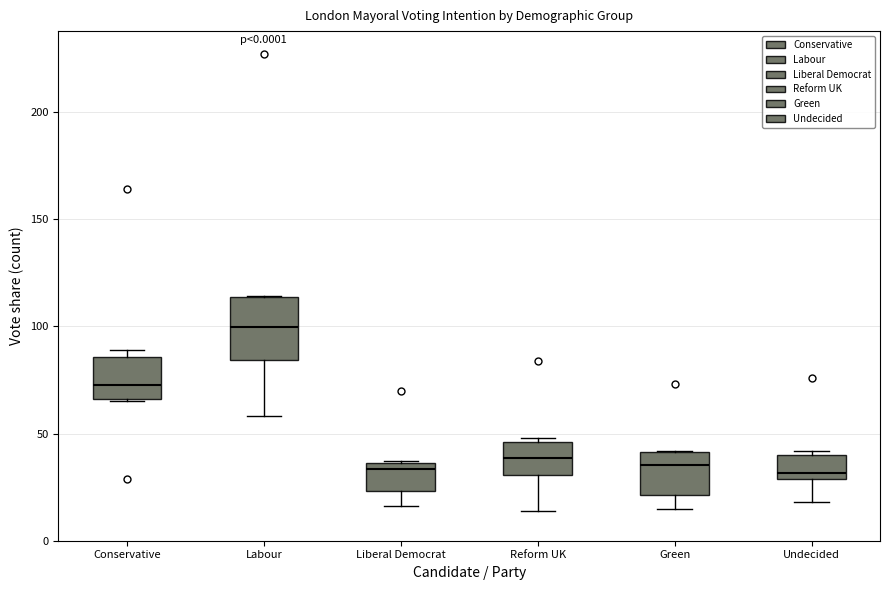

Comparing the boxes themselves (not the whiskers), which one is the tallest?

Labour